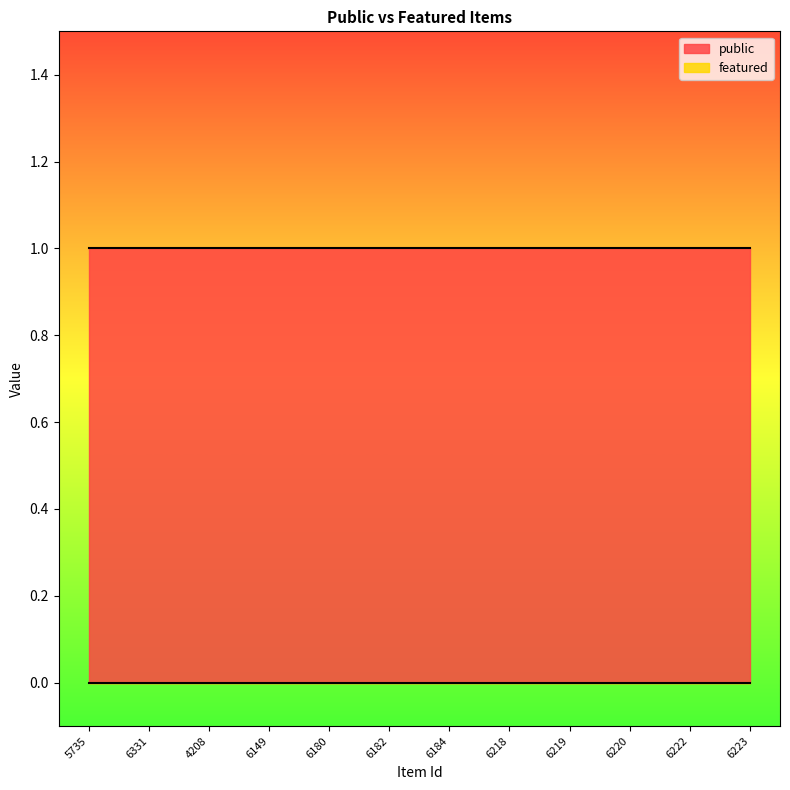

Reading left to right, transcribe all the data shown in this chart.

public: 1	1	1	1	1	1	1	1	1	1	1	1
featured: 0	0	0	0	0	0	0	0	0	0	0	0